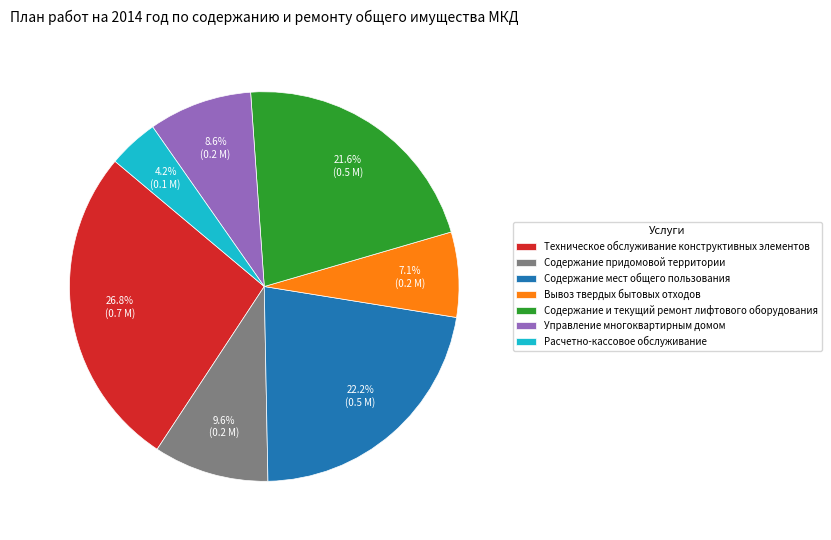

What percentage is the Содержание мест общего пользования slice, to the nearest percent?

22%